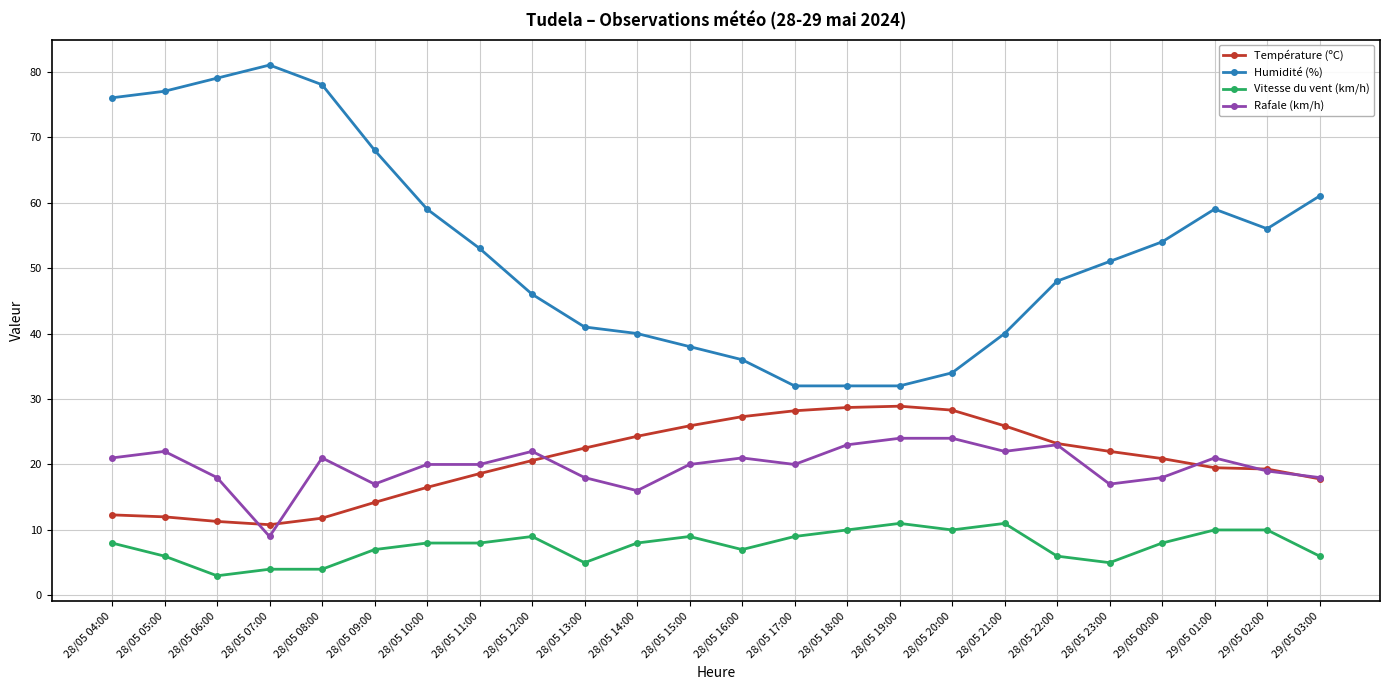

Which label corresponds to the largest value in the chart?

28/05 07:00